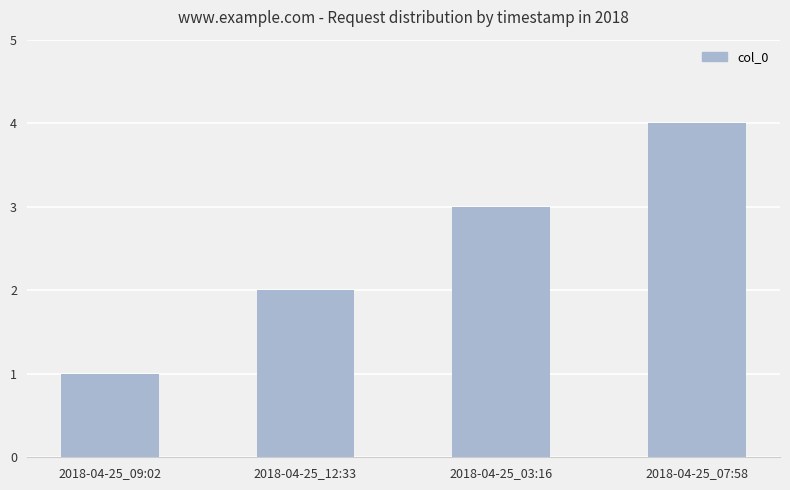

What is the sum of all values?

10